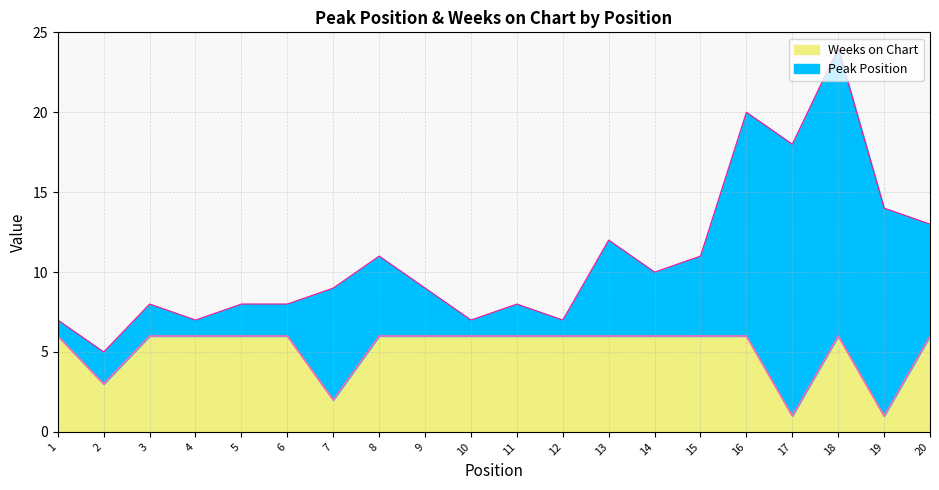

Reading right to left, transcribe all the data shown in this chart.

20=6	19=1	18=6	17=1	16=6	15=6	14=6	13=6	12=6	11=6	10=6	9=6	8=6	7=2	6=6	5=6	4=6	3=6	2=3	1=6